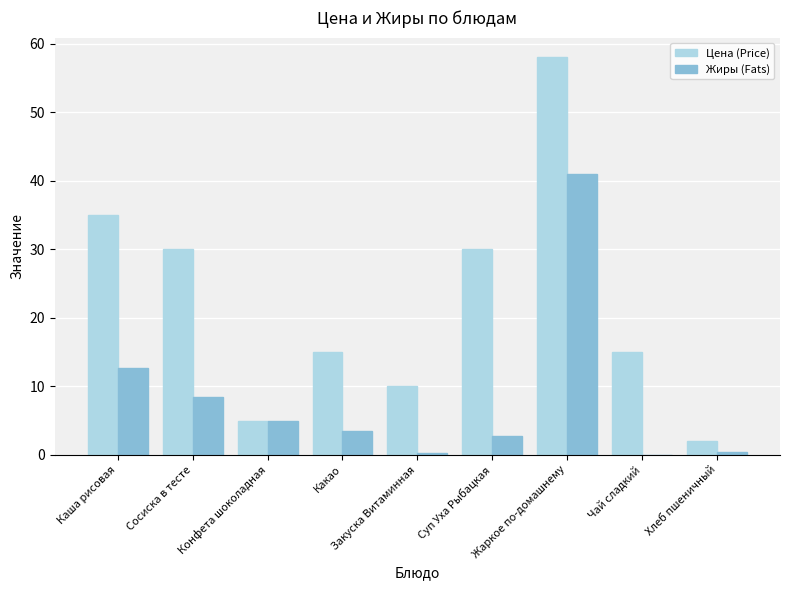

At which category is the sum across all series the highest?

Жаркое по-домашнему